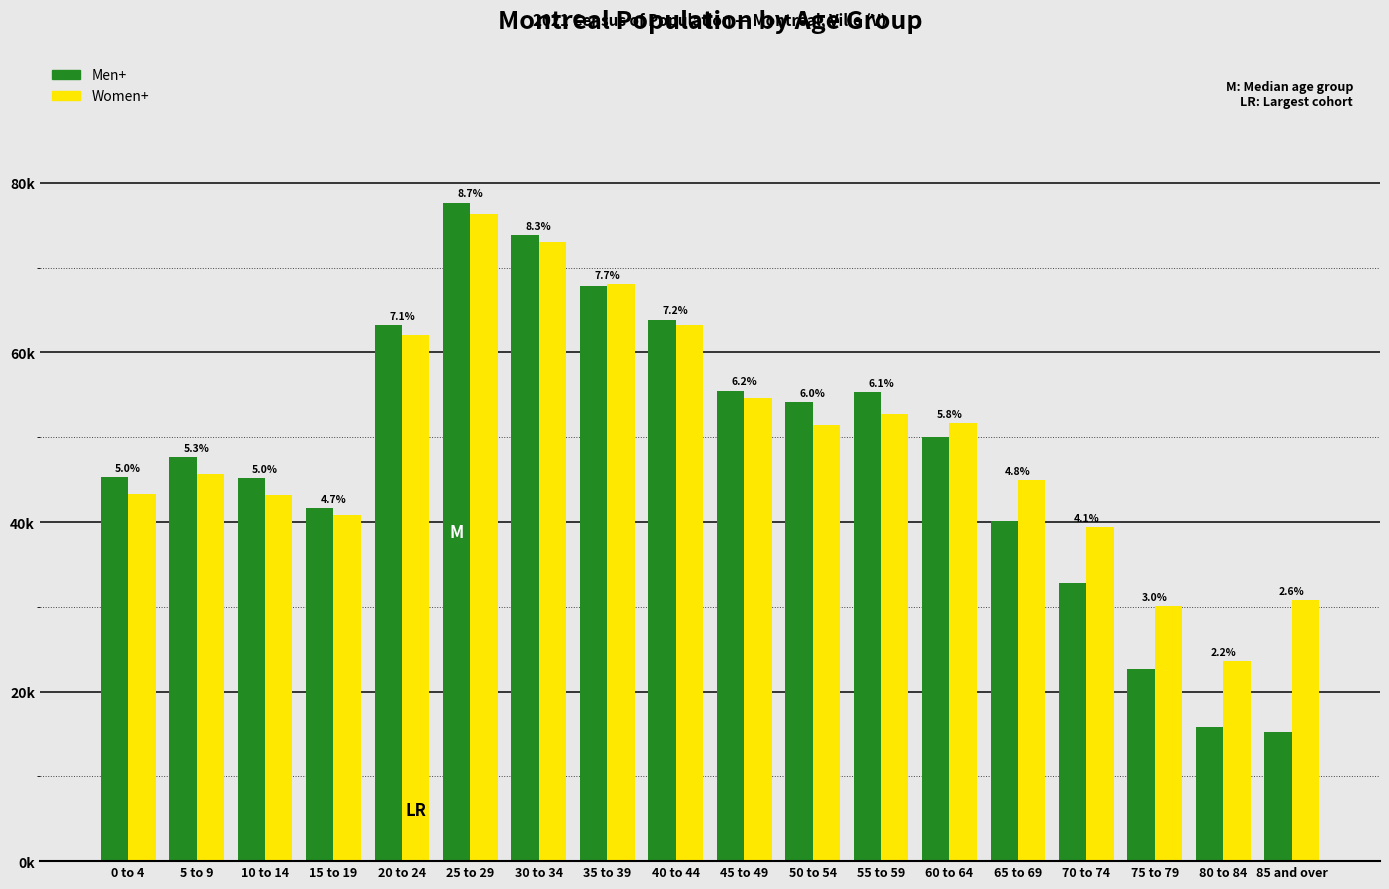

Are the bars grouped side by side (vs. stacked)?

Yes